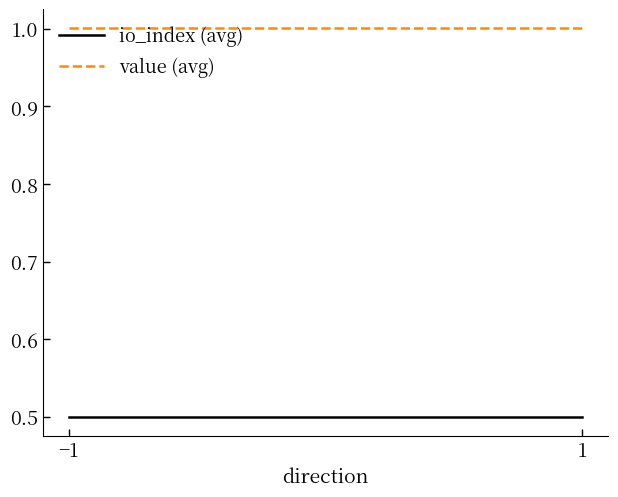

Reading left to right, list all the values displayed in this chart.

io_index (avg): 0.5	0.5
value (avg): 1.0	1.0